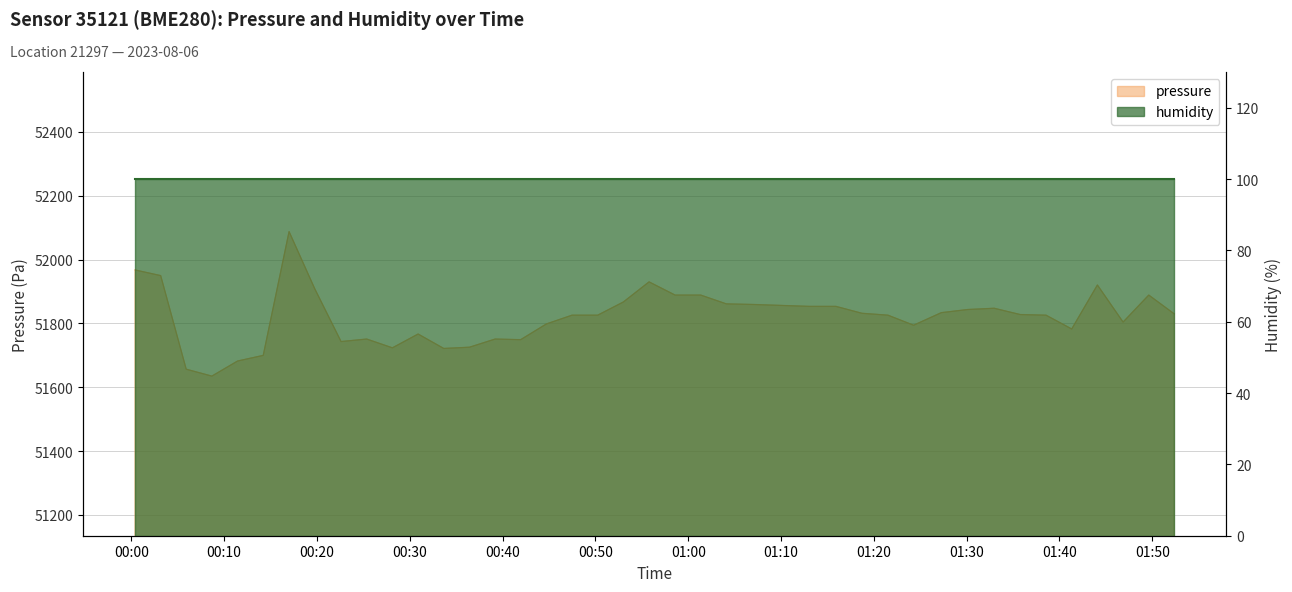

Where is the first local maximum?

2023-08-06T00:17:00